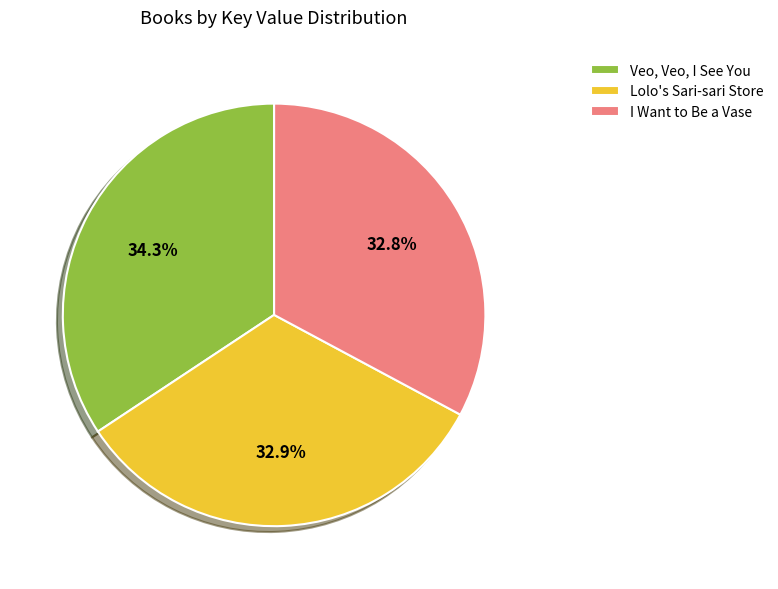

What portion of the pie excludes Lolo's Sari-sari Store?

67.1%